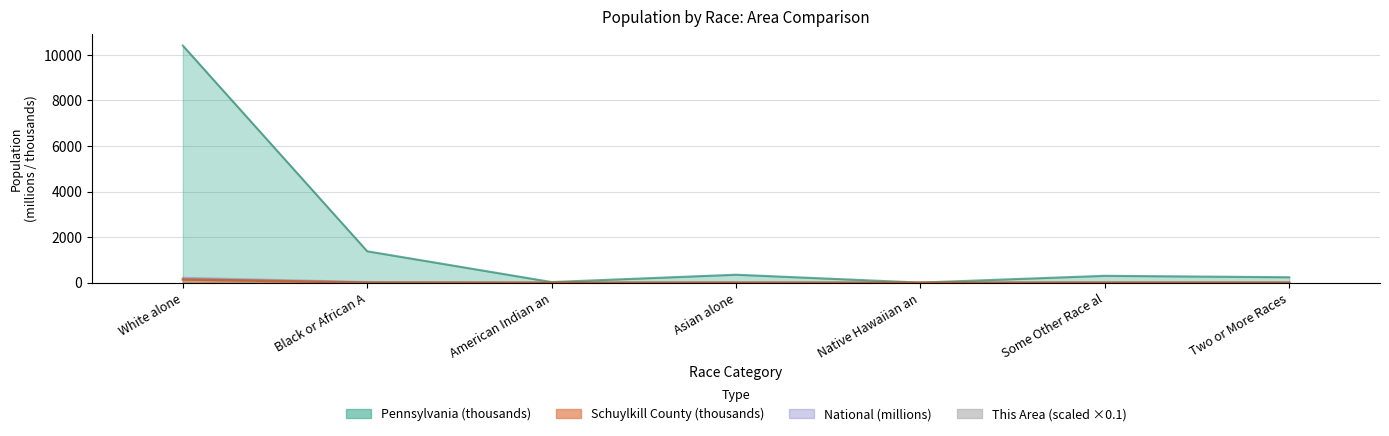

Reading left to right, list all the values displayed in this chart.

White alone=0.5	Black or African A=2.0	American Indian an=0.3	Asian alone=5.9	Native Hawaiian an=0.4	Some Other Race al=2.0	Two or More Races=5.2